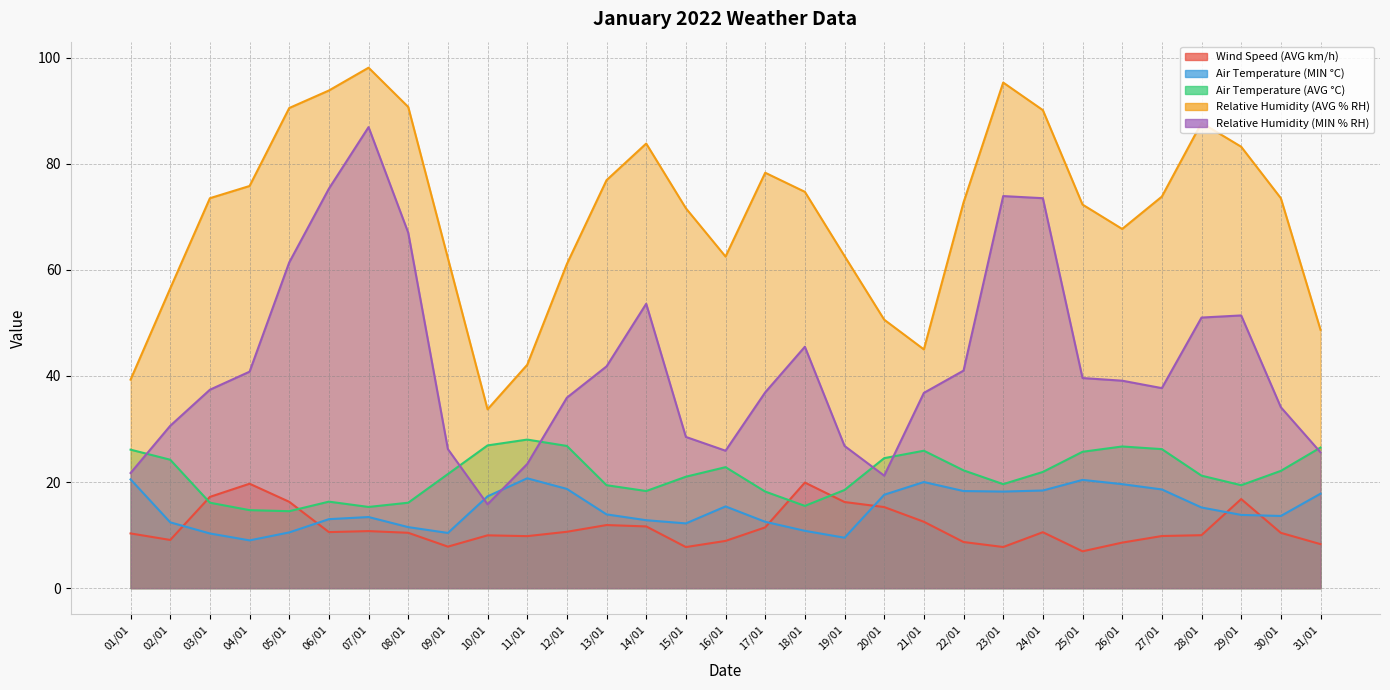

What is the average value of the Relative Humidity (MIN % RH) series?

42.1